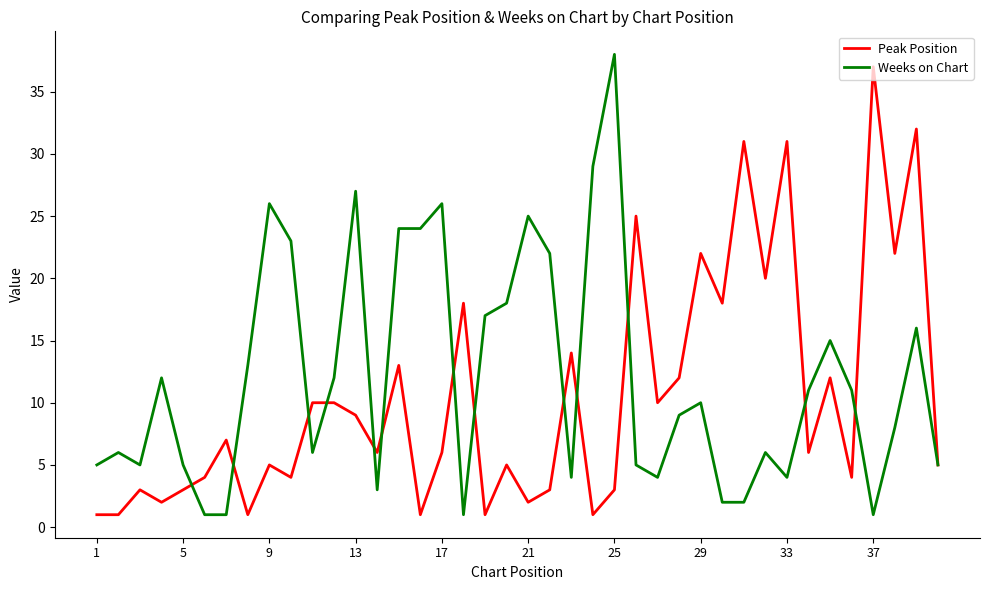

What is the maximum value for Peak Position?

37